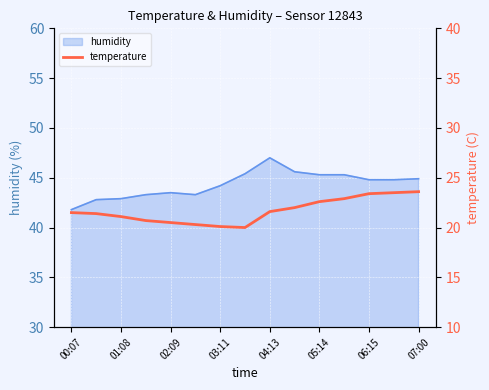

What is the sum of all values?

325.2